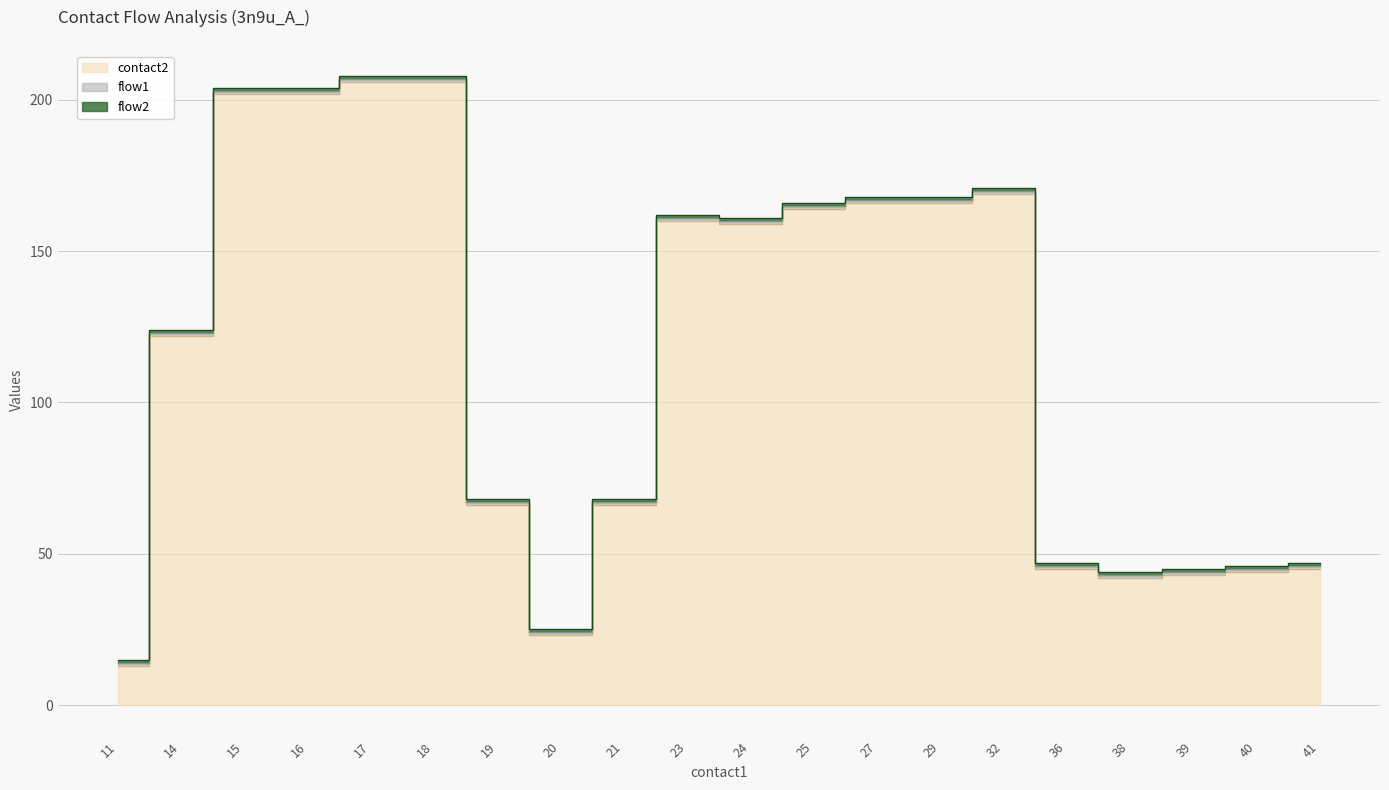

The contact2 series shows 179 at 14. True or false?

False